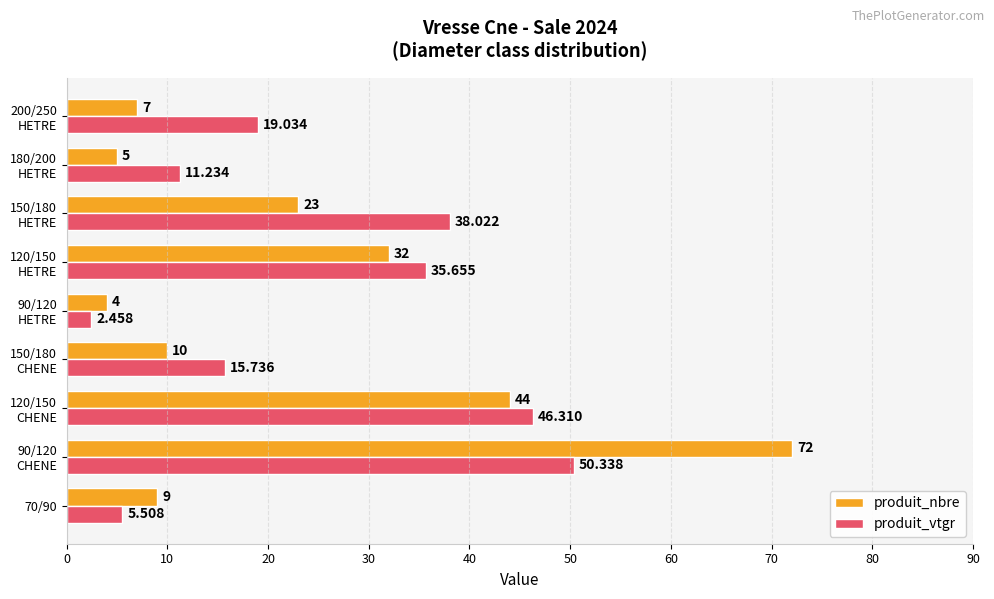

Rank the series by their maximum value, from highest to lowest.

produit_nbre, produit_vtgr